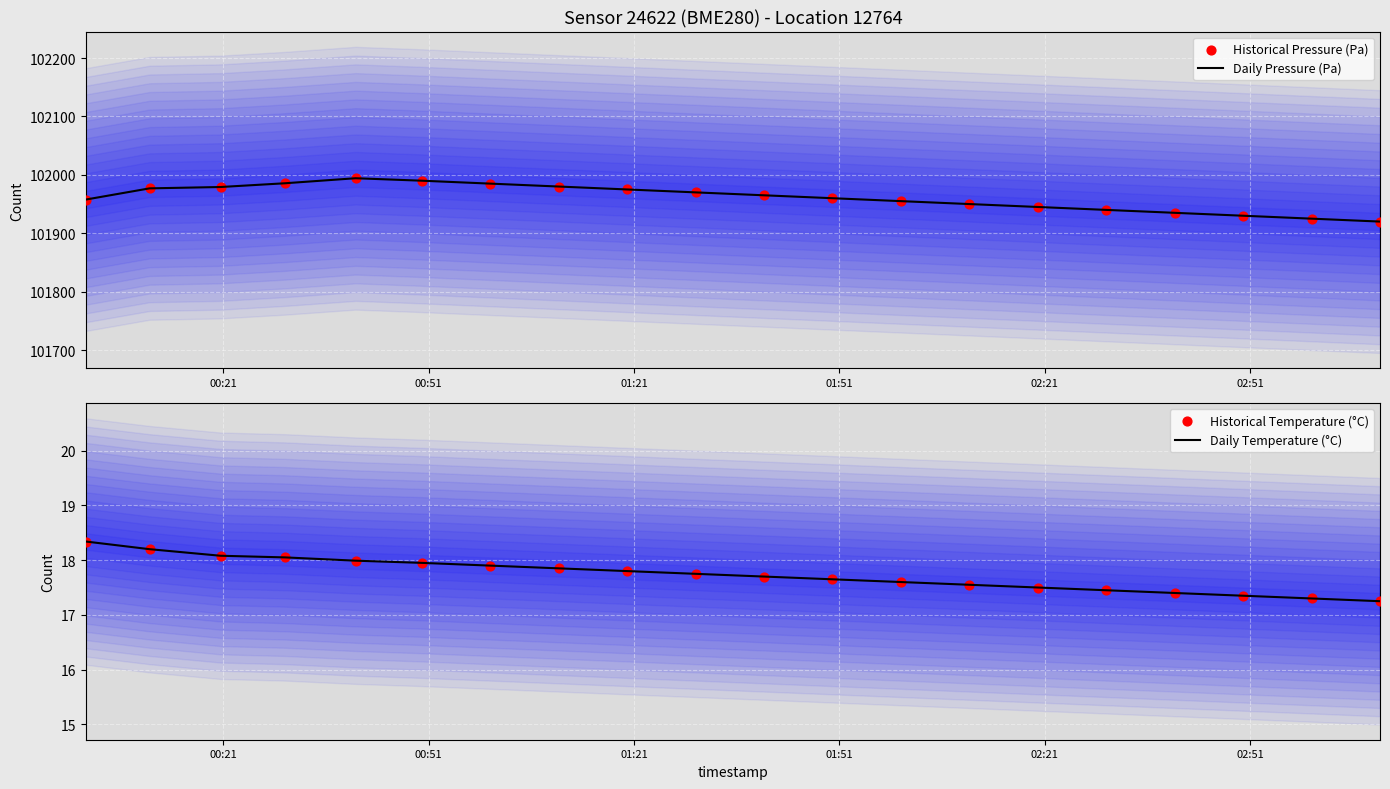

What are all the series names shown in the legend?

Daily Pressure (Pa), Historical Pressure (Pa), Daily Temperature (°C), Historical Temperature (°C)